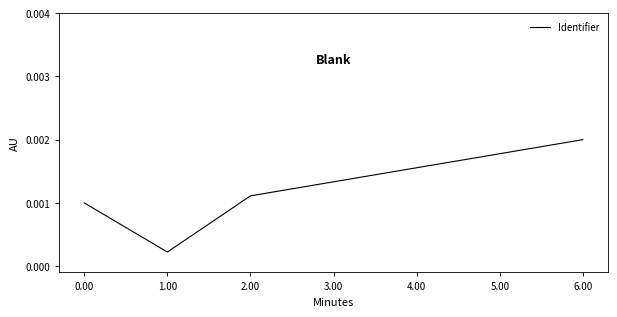

List the labels in order of value, smallest first.

1.00, 0.00, 2.00, 3.00, 4.00, 5.00, 6.00